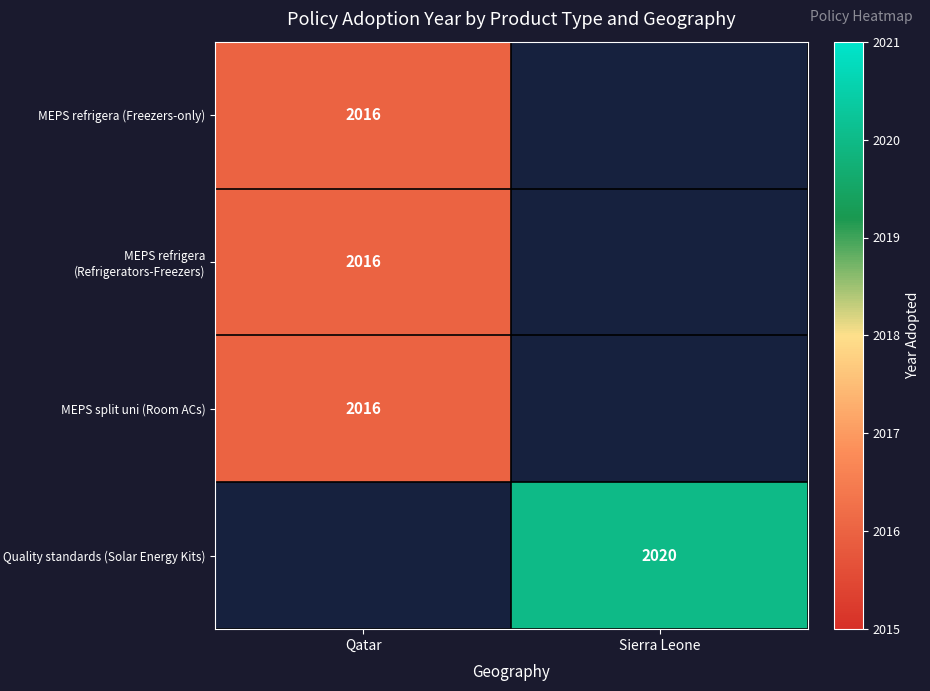

The value of MEPS refrigera (Freezers-only) at Qatar is 3147. True or false?

False